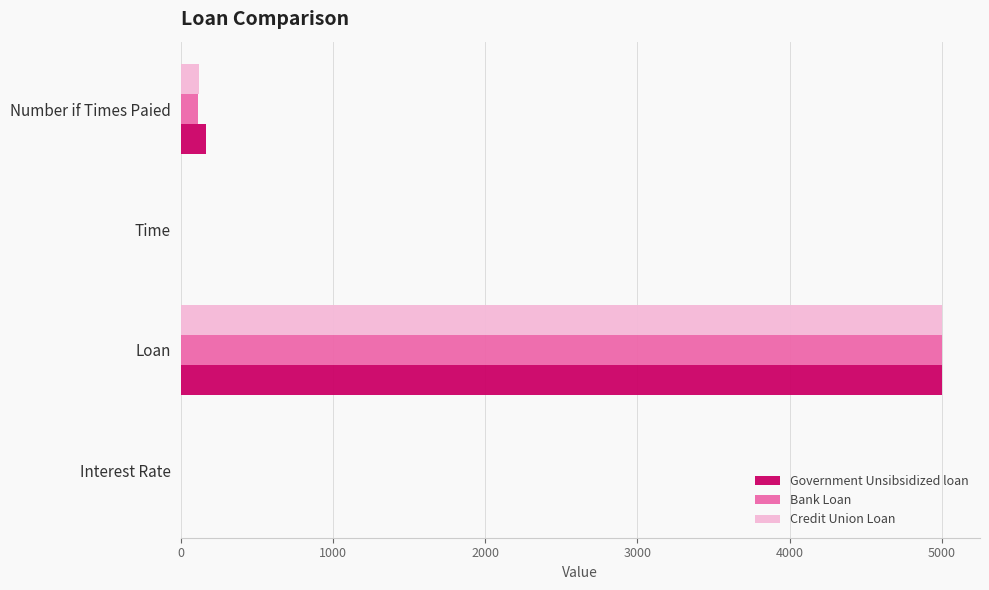

What is the sum of all Government Unsibsidized loan values?

5171.5